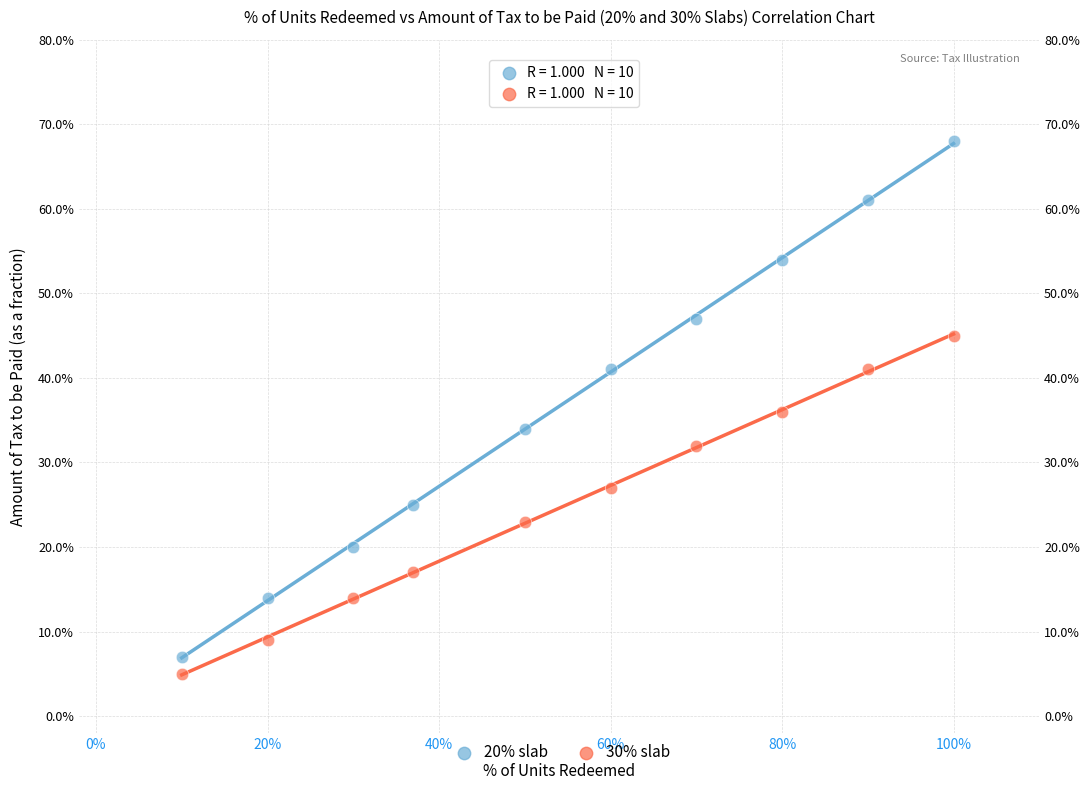

Which series contains the lowest Y value?

30% slab